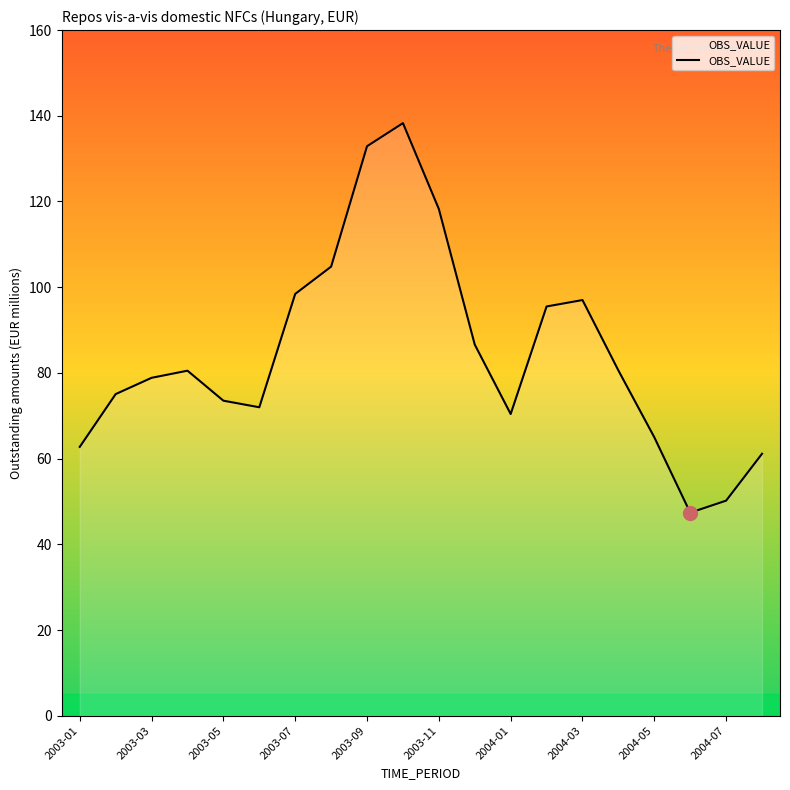

What is the difference between the maximum and second lowest values?

88.1